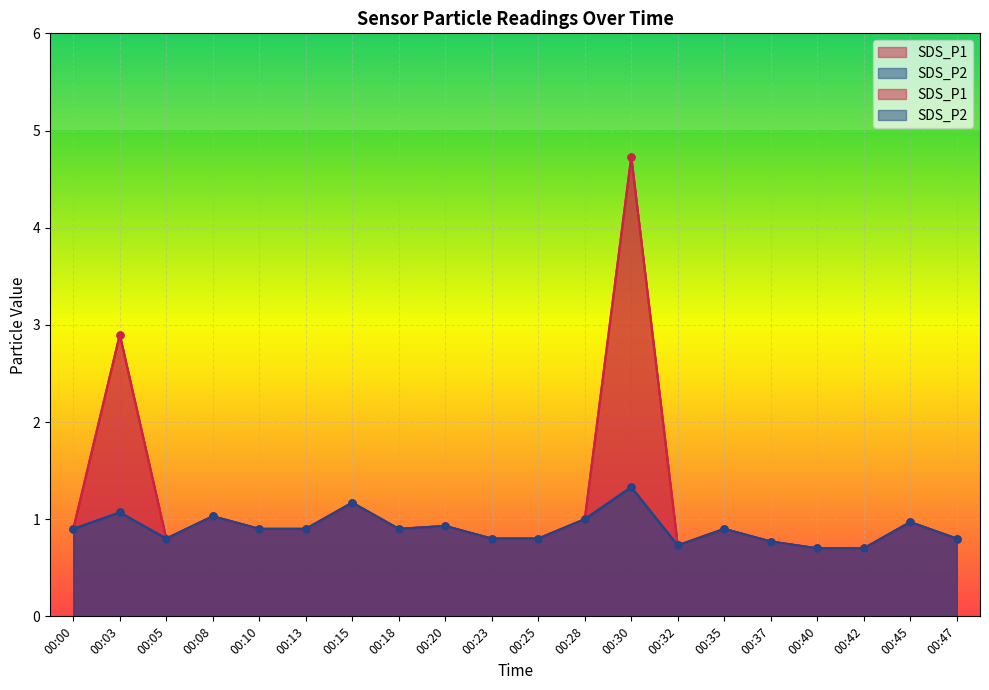

True or false: SDS_P2 has a value of 0.3 at 00:32.

False